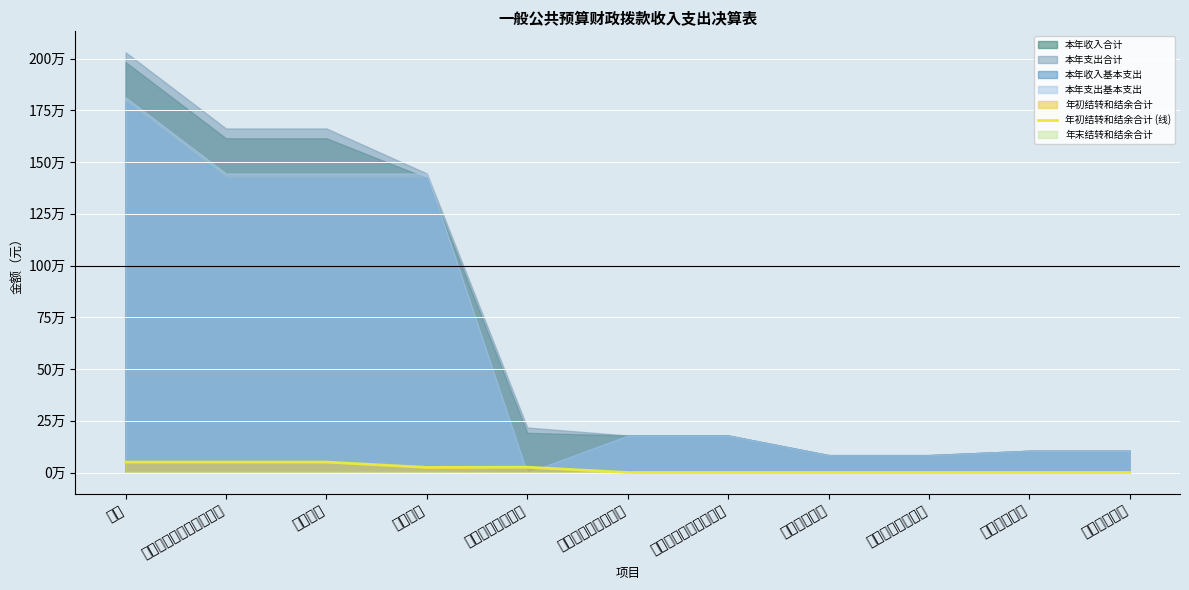

The value at 社会保障和就业支出 is -32144.9. True or false?

False